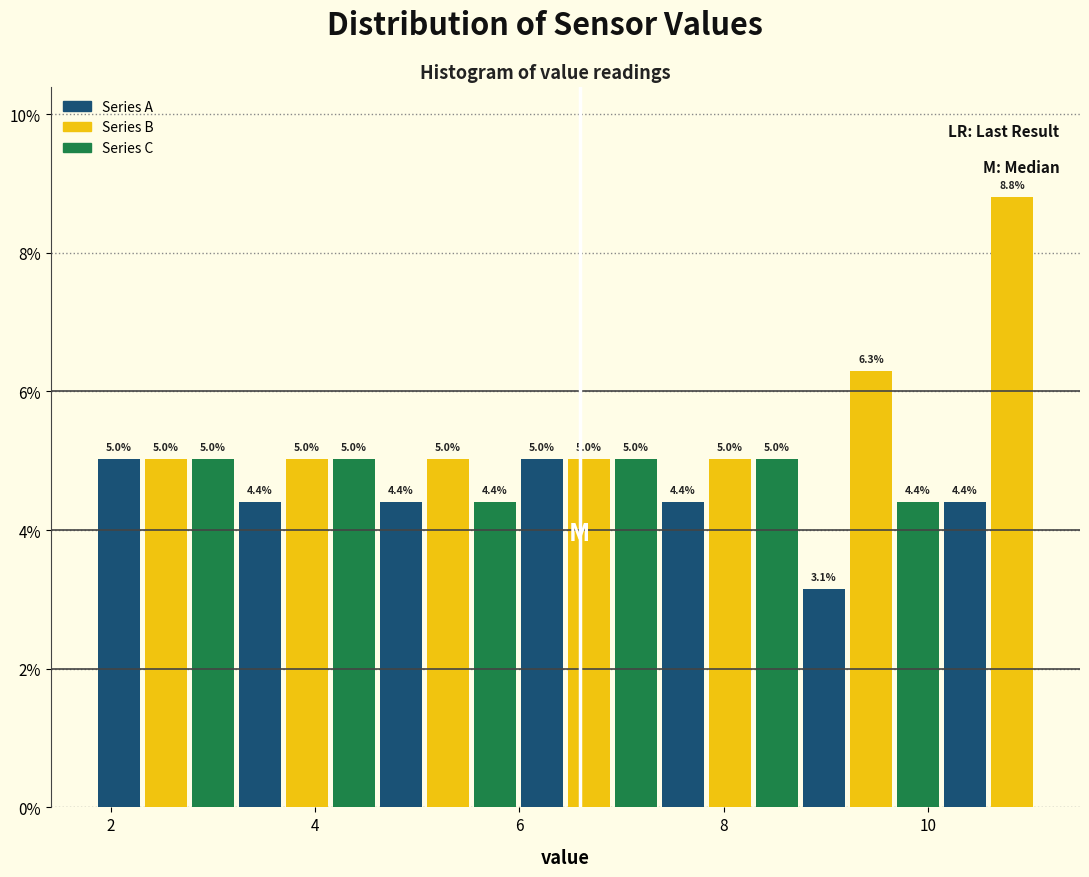

Around what value on the x-axis is the tallest bar? Give the approximate position of its centre, as read against the axis.

10.8